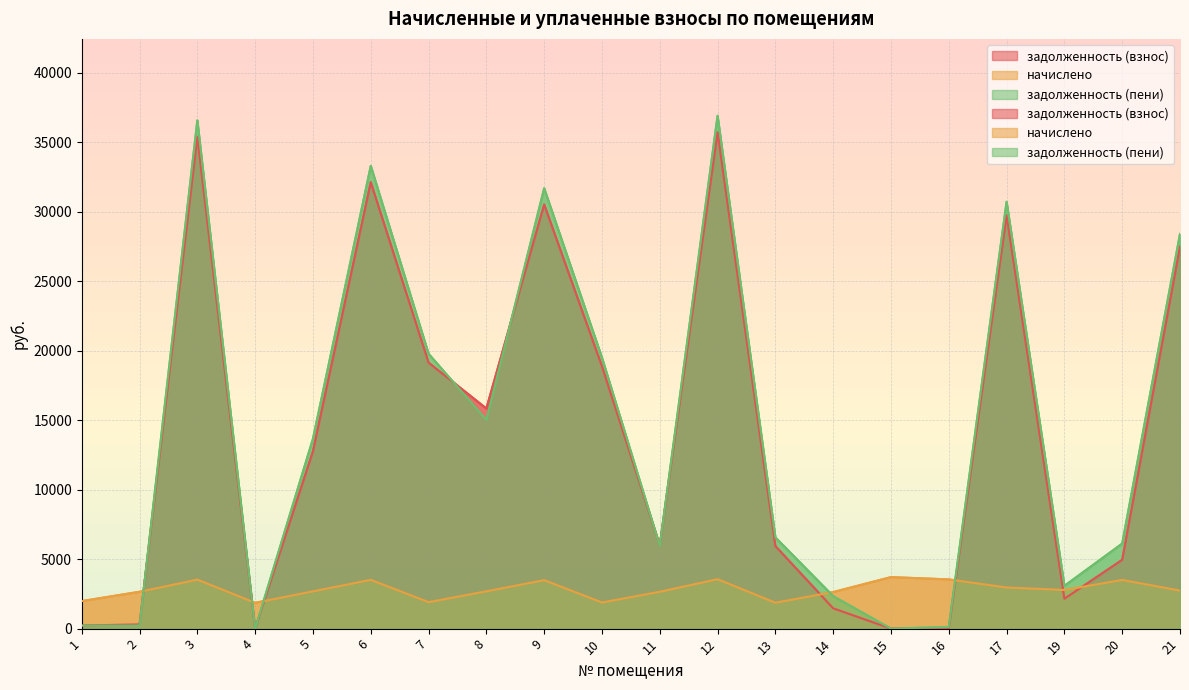

Count the number of data series in this chart.

3